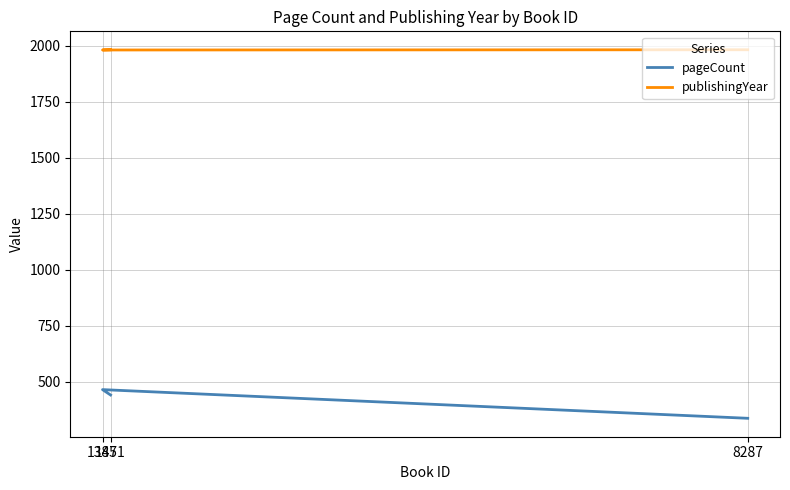

At which category is the sum across all series the highest?

1385